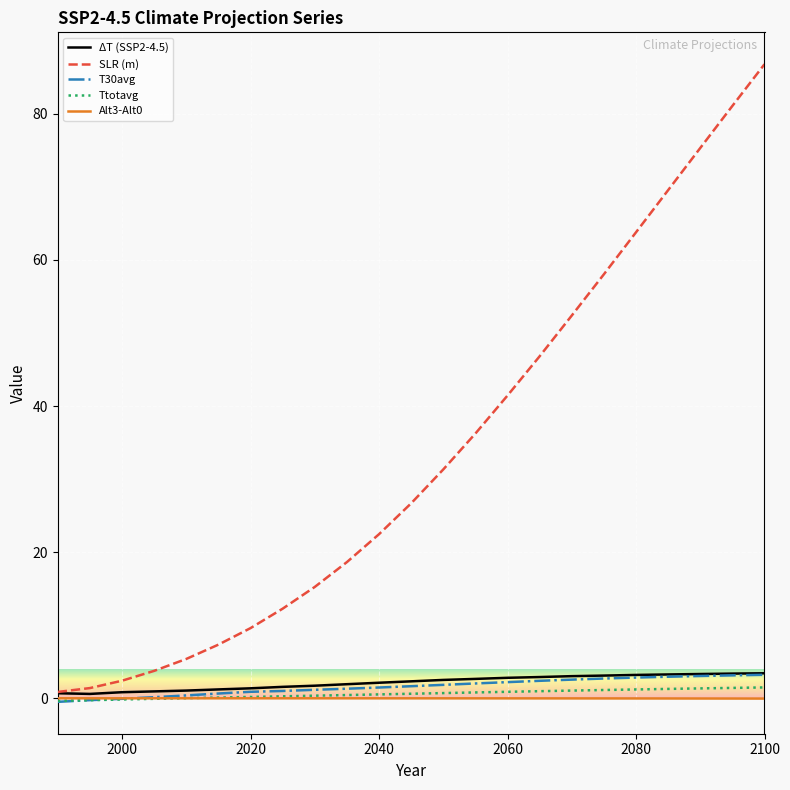

At how many categories does at least one series exceed 35?

10